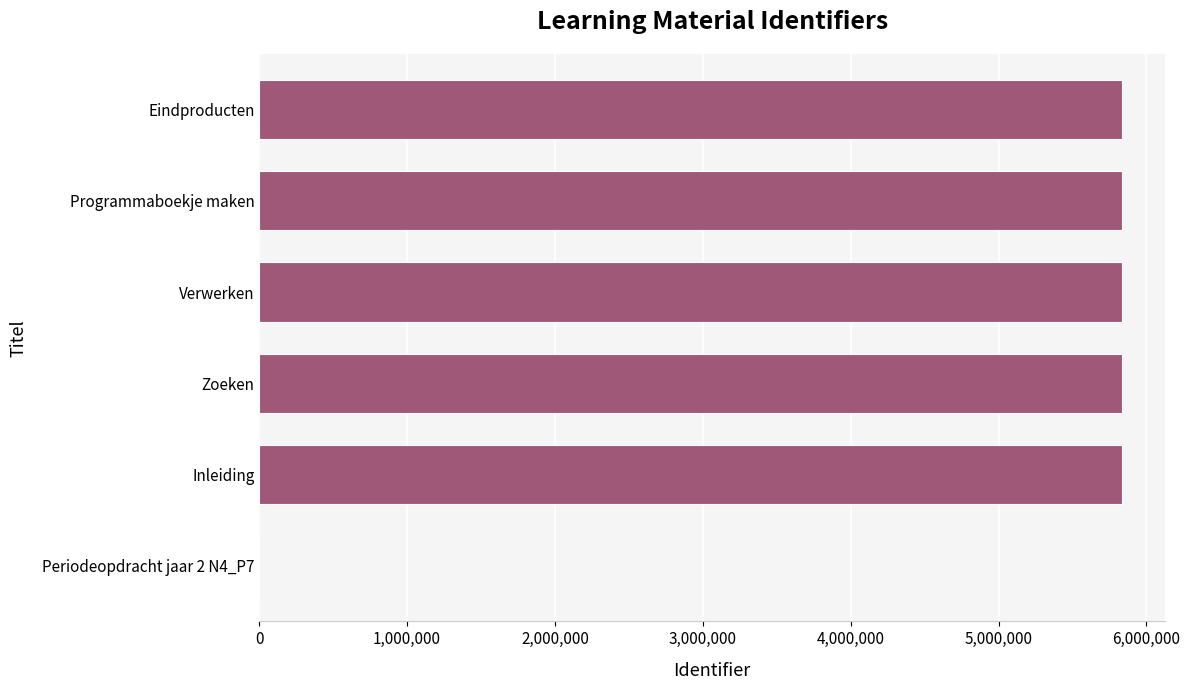

Is it true that the value at Programmaboekje maken is 7954747?

False